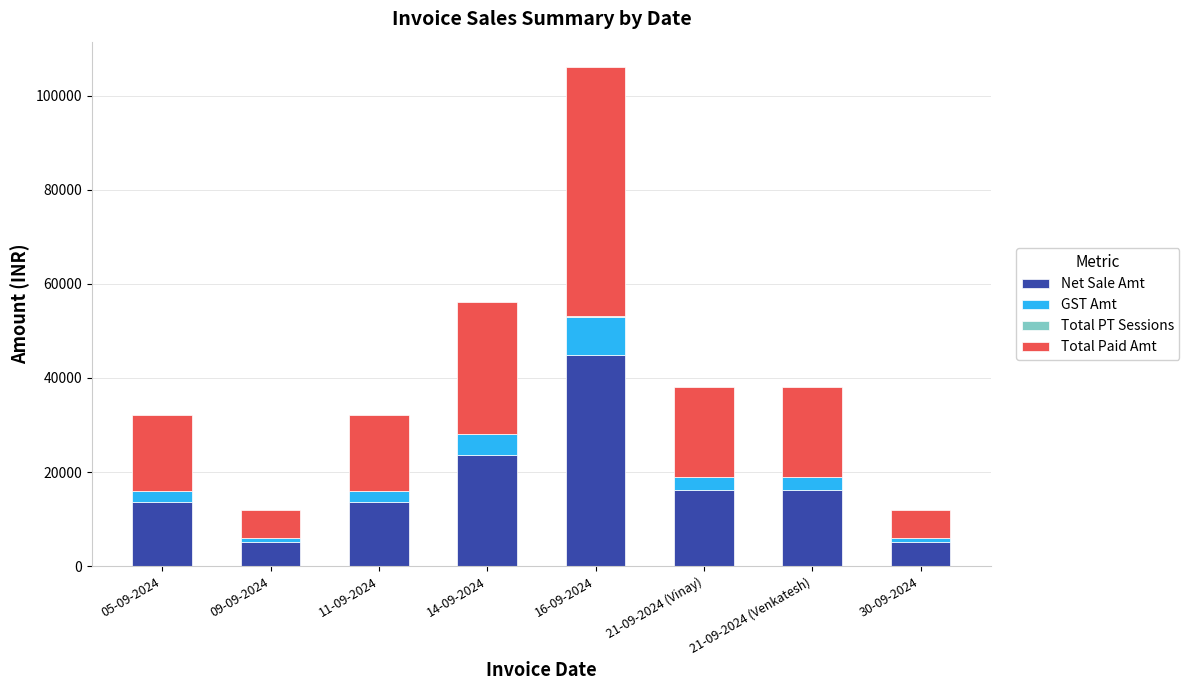

At which category is the sum across all series the highest?

16-09-2024